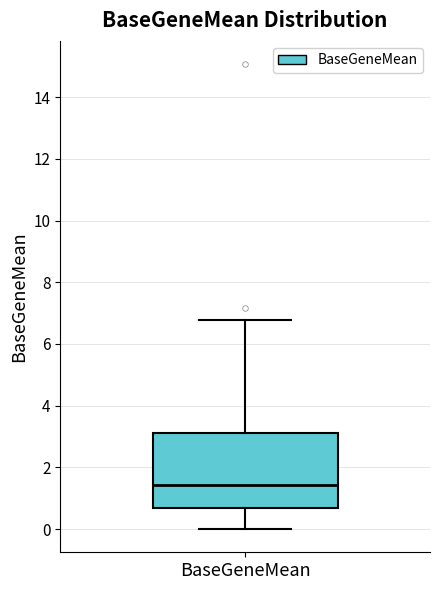

Read this box plot against the y-axis: the position of the median line, the range covered by the box, and the ends of both whiskers. The values are not printed on the chart, so give them approximately, as read against the axis.

median 1.4, box 0.6 to 3.2, whiskers 0.0 to 6.8